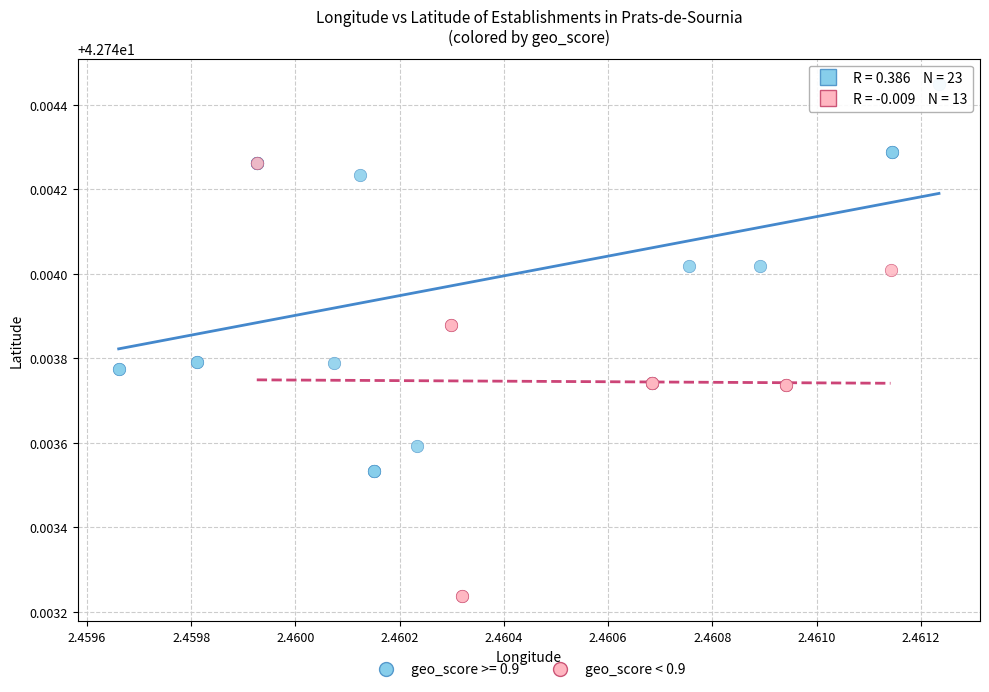

Which series has the largest Y range (max minus min)?

geo_score < 0.9